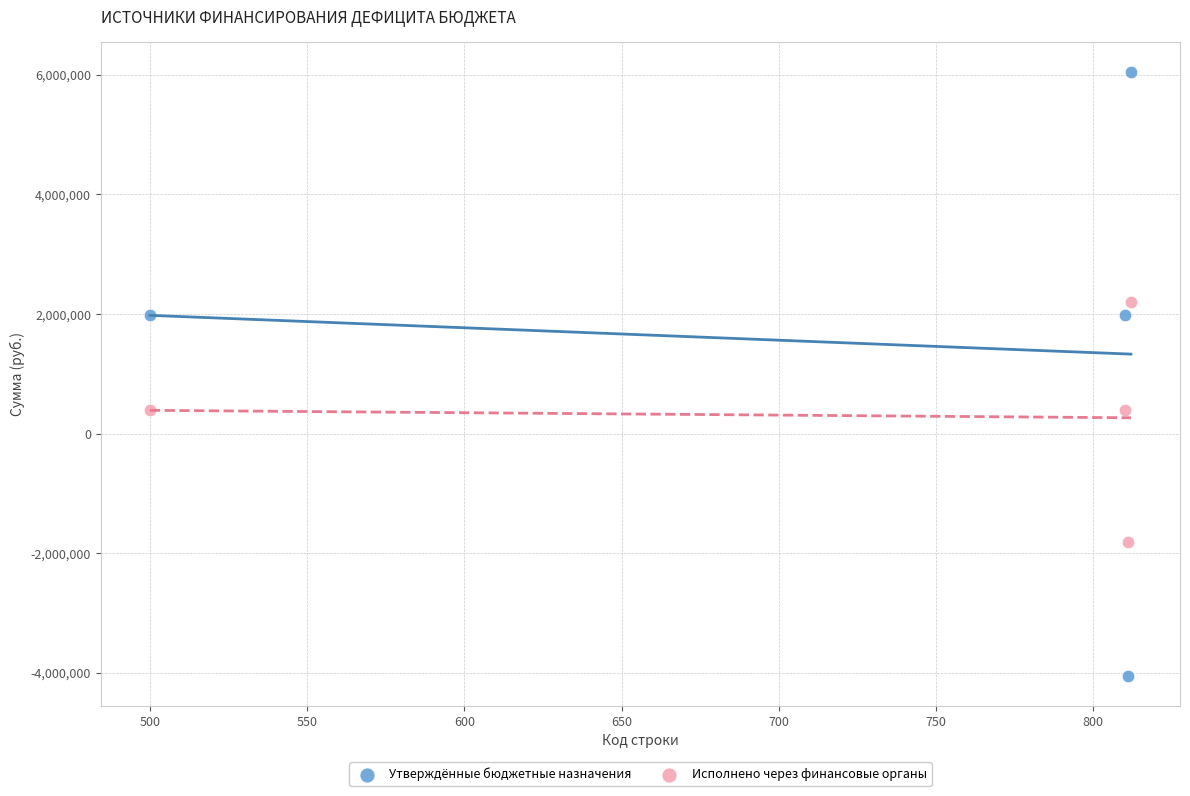

Which series has the widest spread of Y values?

Утверждённые бюджетные назначения